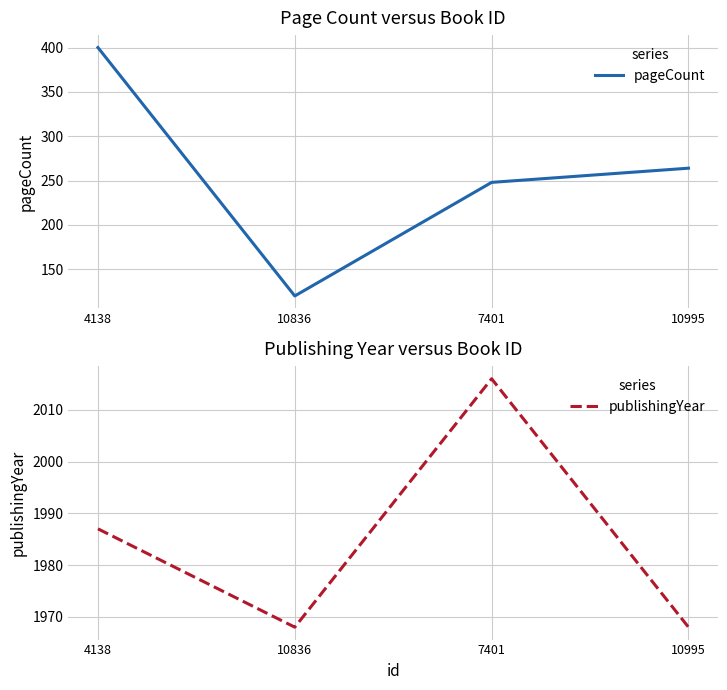

Reading left to right, what are all the values shown in this chart?

pageCount: 4138=400	10836=120	7401=248	10995=264
publishingYear: 4138=1987	10836=1968	7401=2016	10995=1968